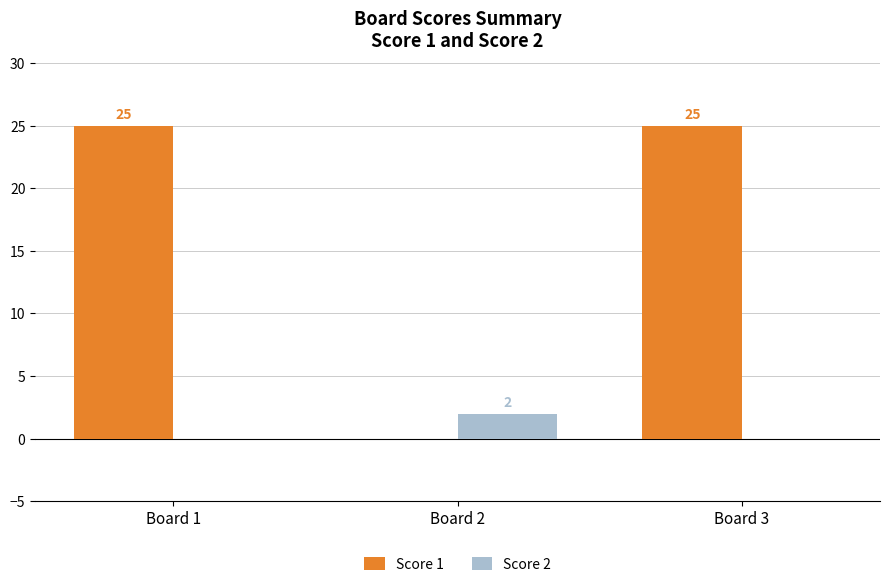

Is the value of Score 1 at Board 3 greater than the value of Score 2 at Board 1?

Yes